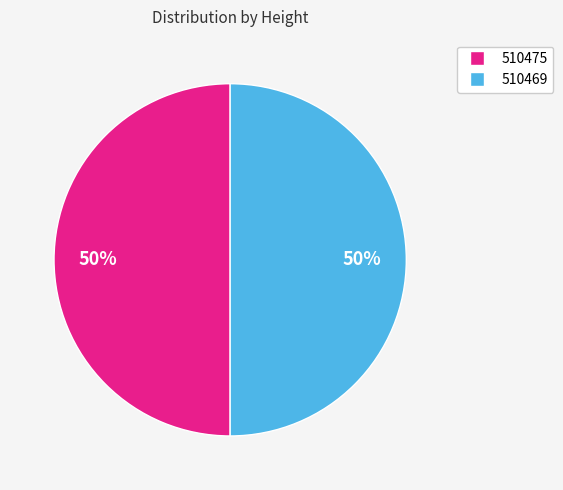

Count the number of slices in the pie.

2